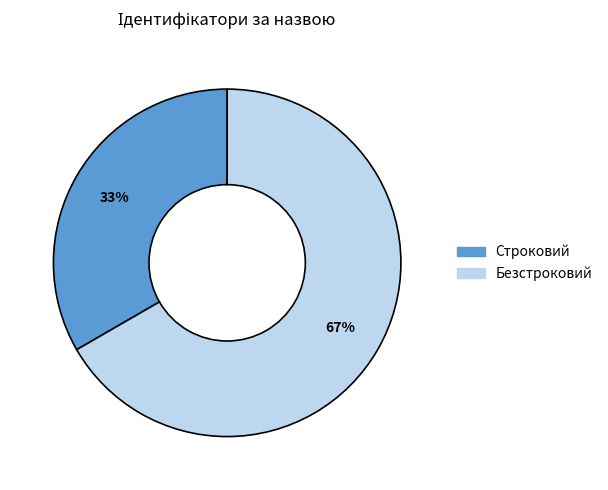

Combined, do Безстроковий and Строковий account for over 50%?

Yes